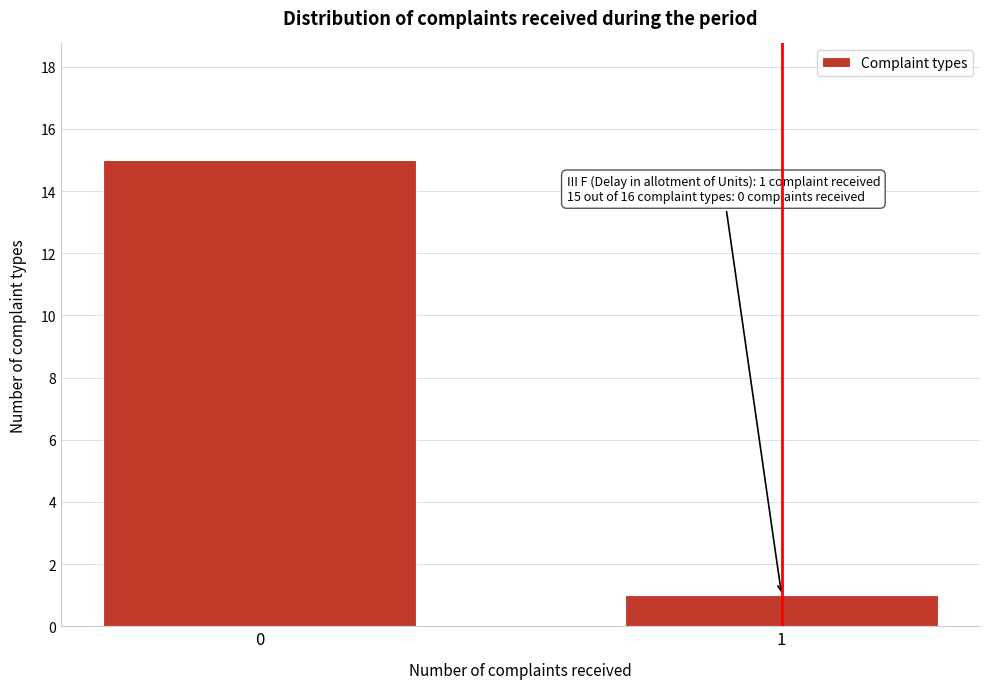

Reading left to right, what are all the values shown in this chart?

0=15	1=1